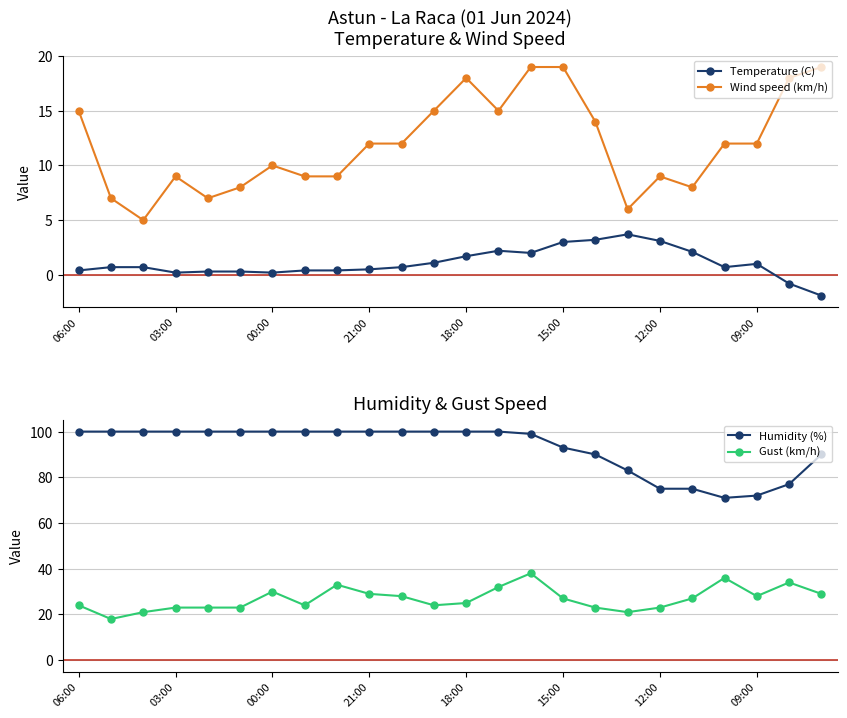

What is the average value of the Temperature (C) series?

1.1